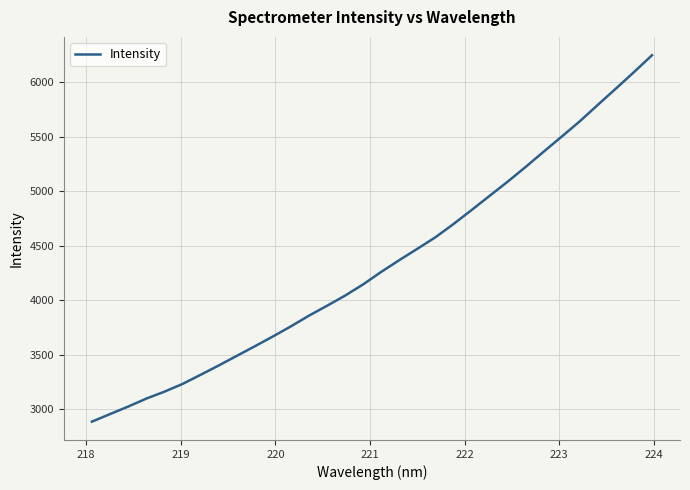

What is the greatest value displayed?

6246.0